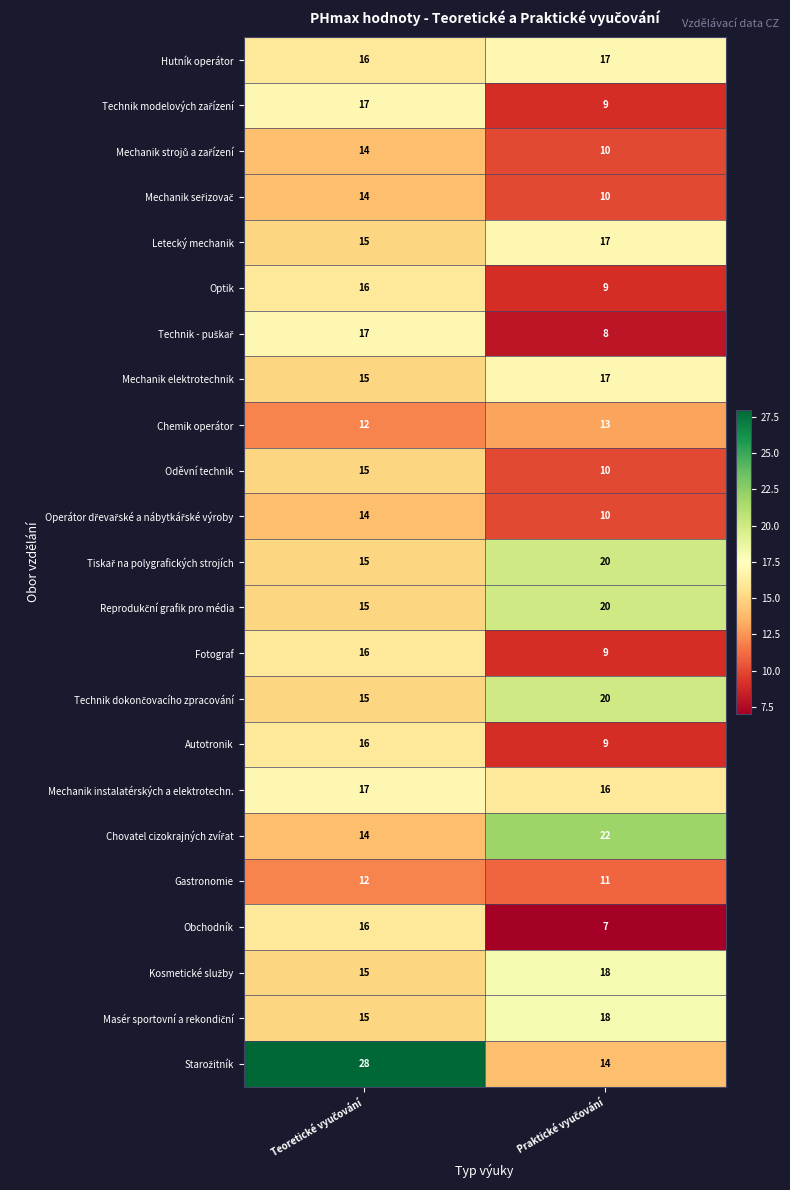

What is the greatest value displayed?

28